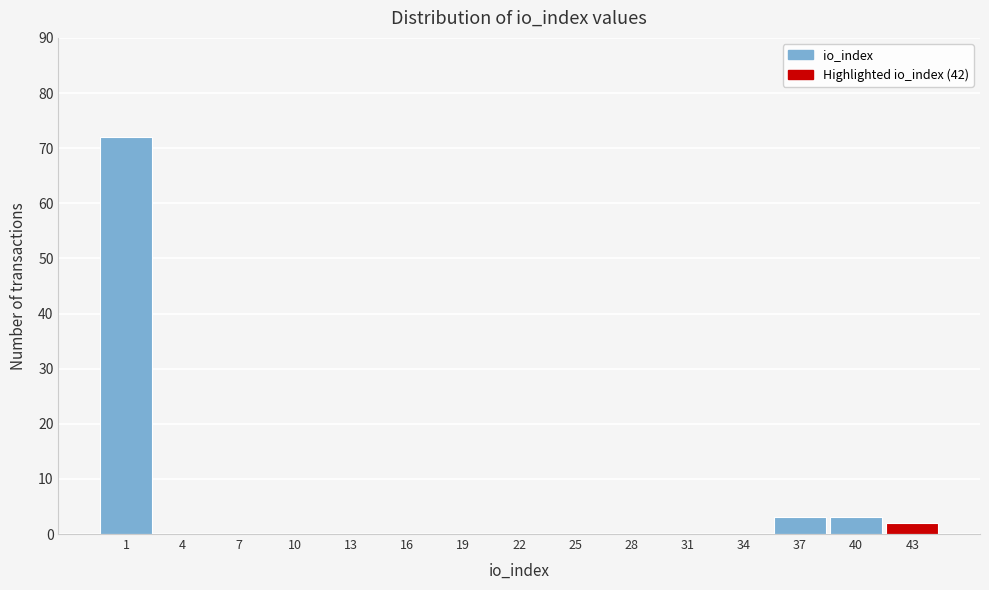

Reading left to right, extract all data points from this chart.

1=72	4=0	7=0	10=0	13=0	16=0	19=0	22=0	25=0	28=0	31=0	34=0	37=3	40=3	43=2